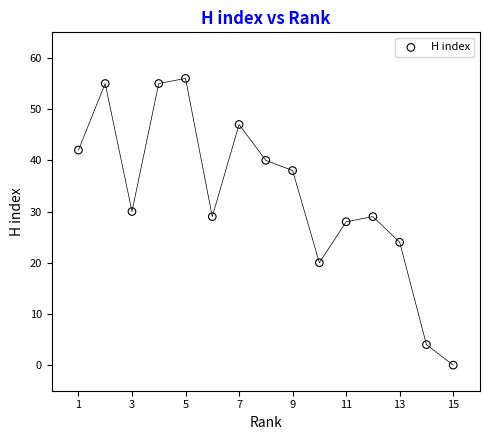

What is the range of Y values (max minus min)?

56